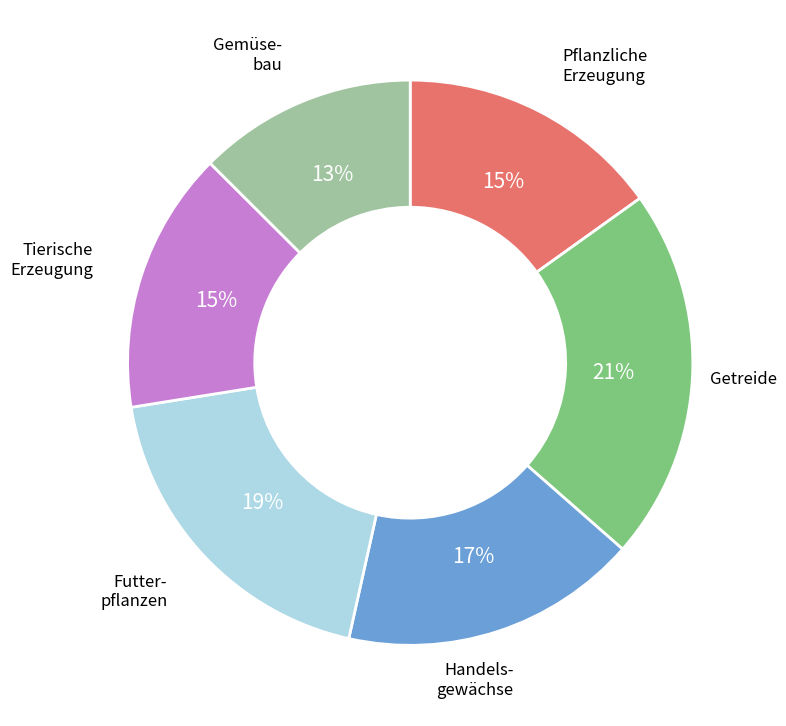

What is the smallest slice in the pie chart?

Gemüse- bau